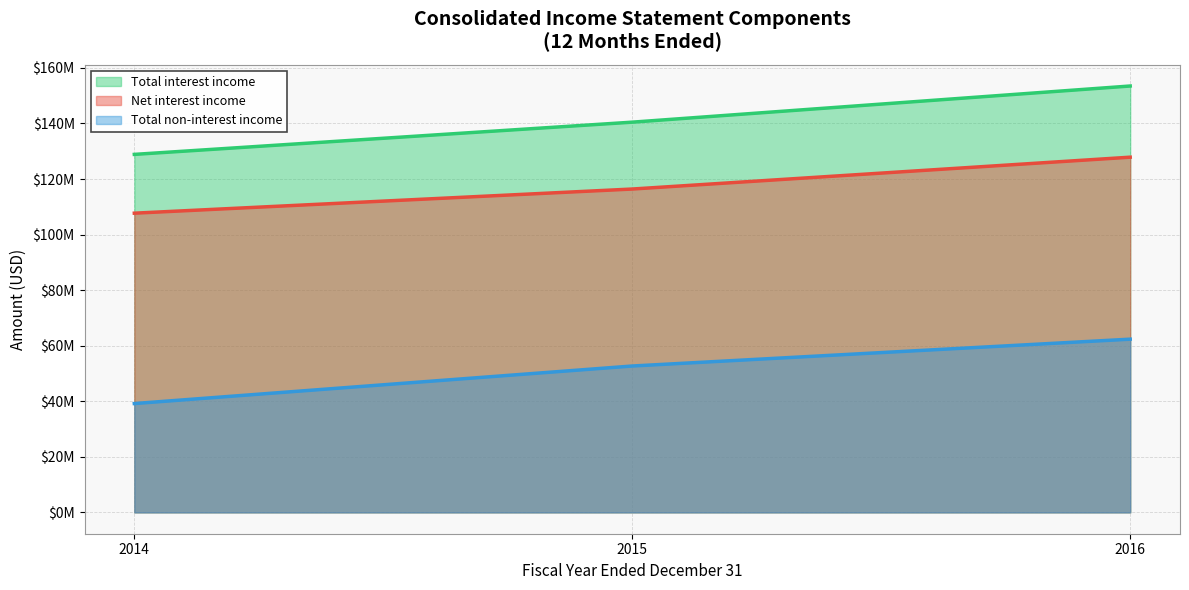

Does the chart have visible grid lines?

Yes